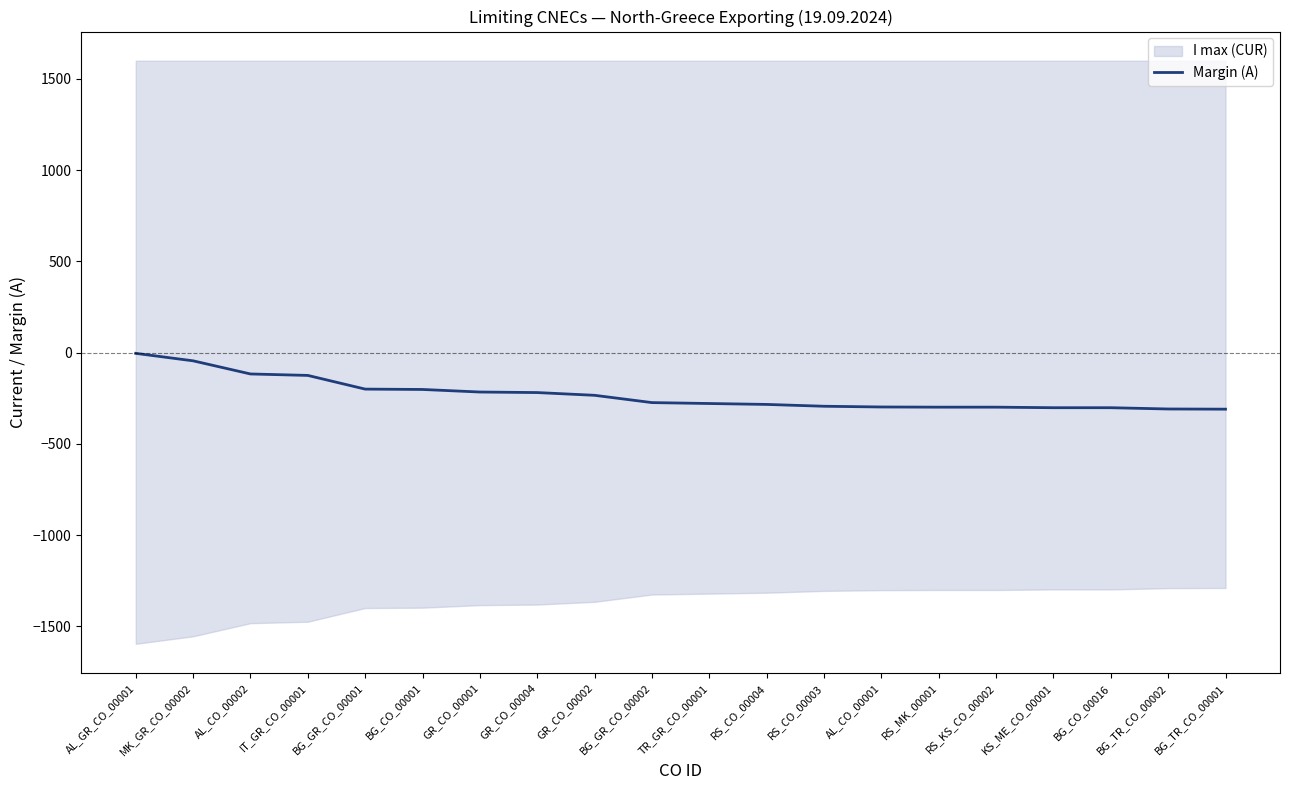

What is the sum of all values?

-4612